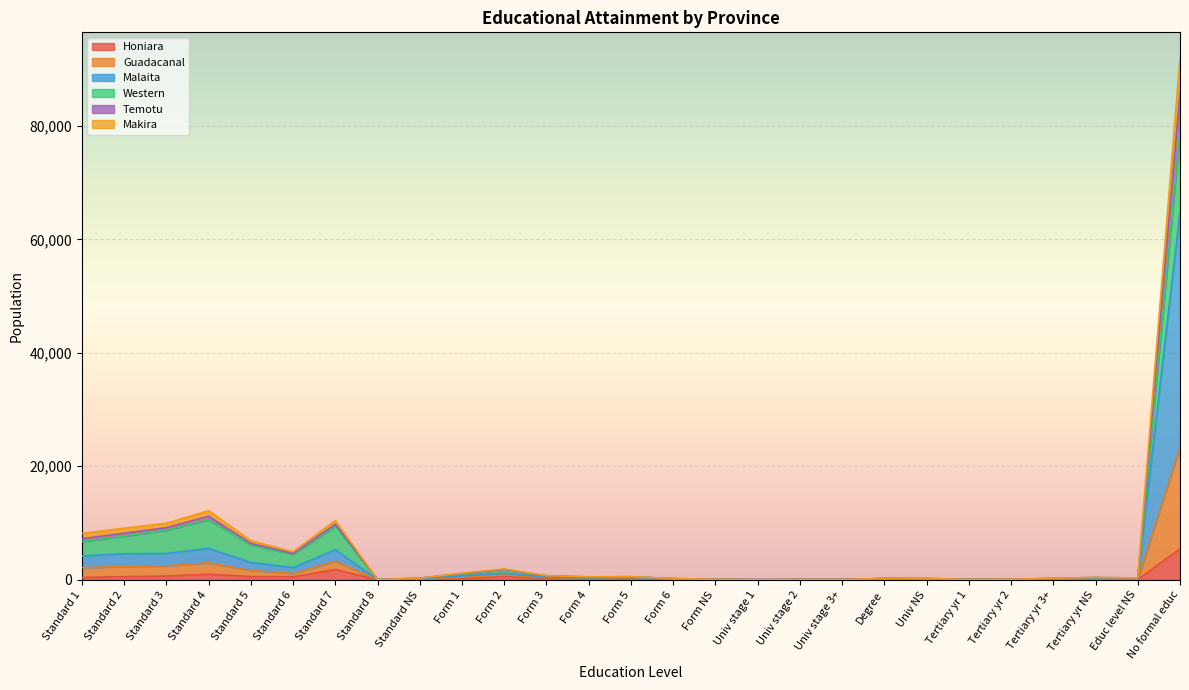

Between Form 6 and Standard 8, which is larger?

Form 6